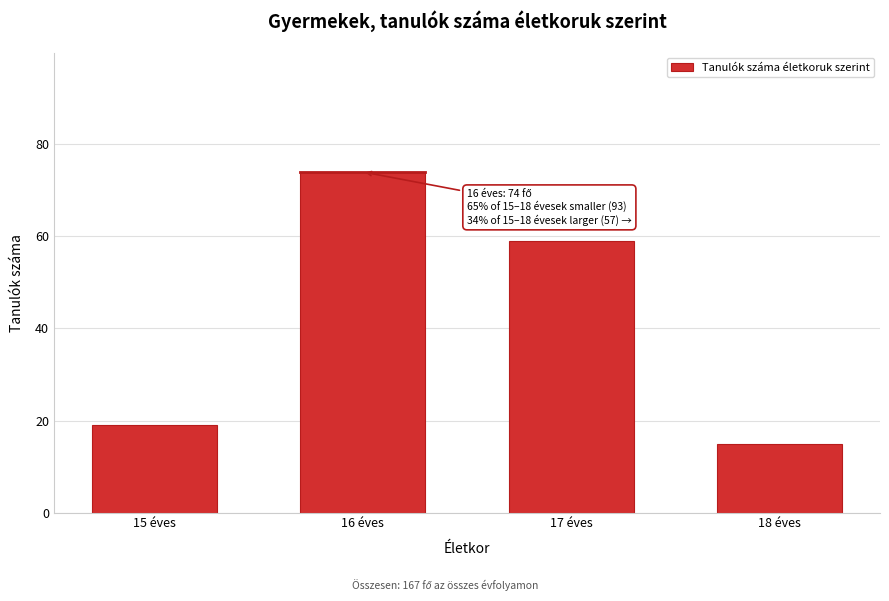

Reading left to right, list all the values displayed in this chart.

19	74	59	15